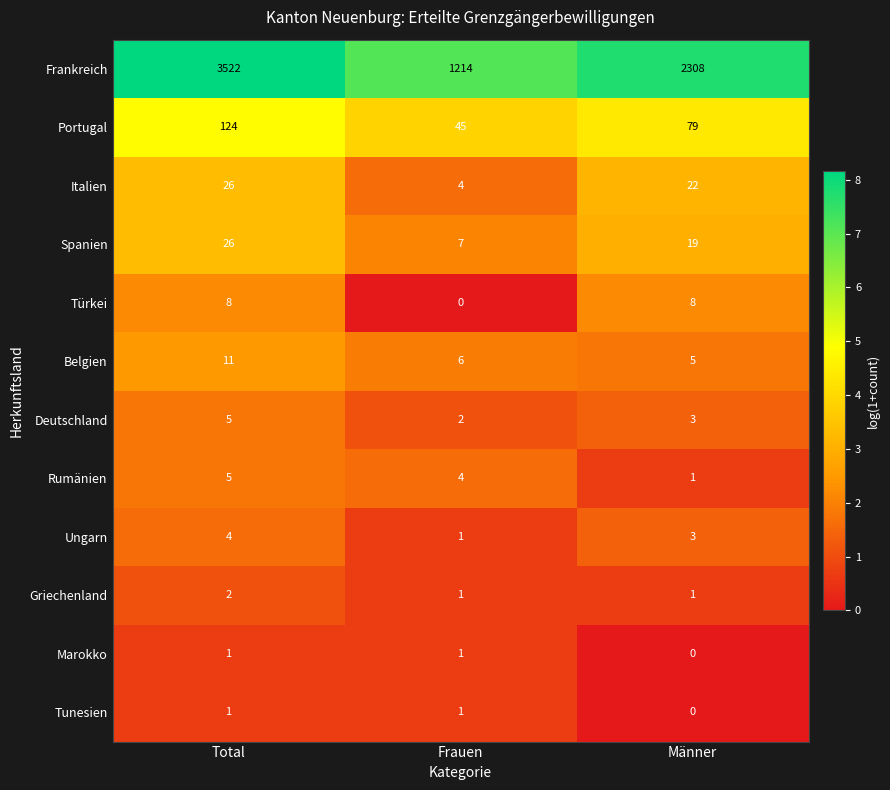

Which series has the widest spread of values?

Frankreich